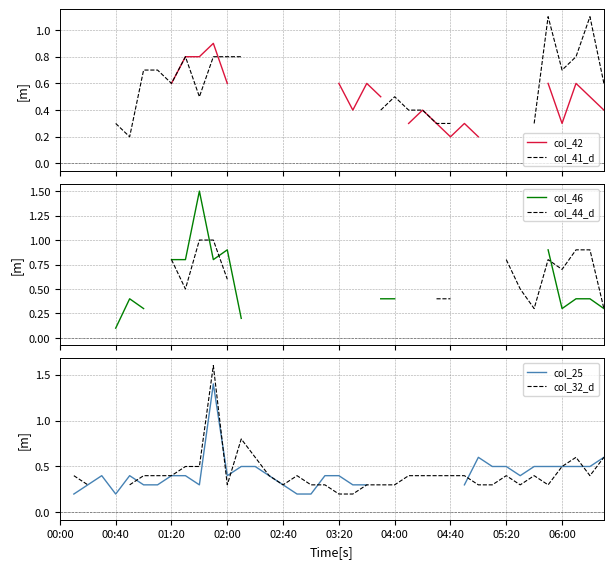

Does the chart display data point markers on the line(s)?

No